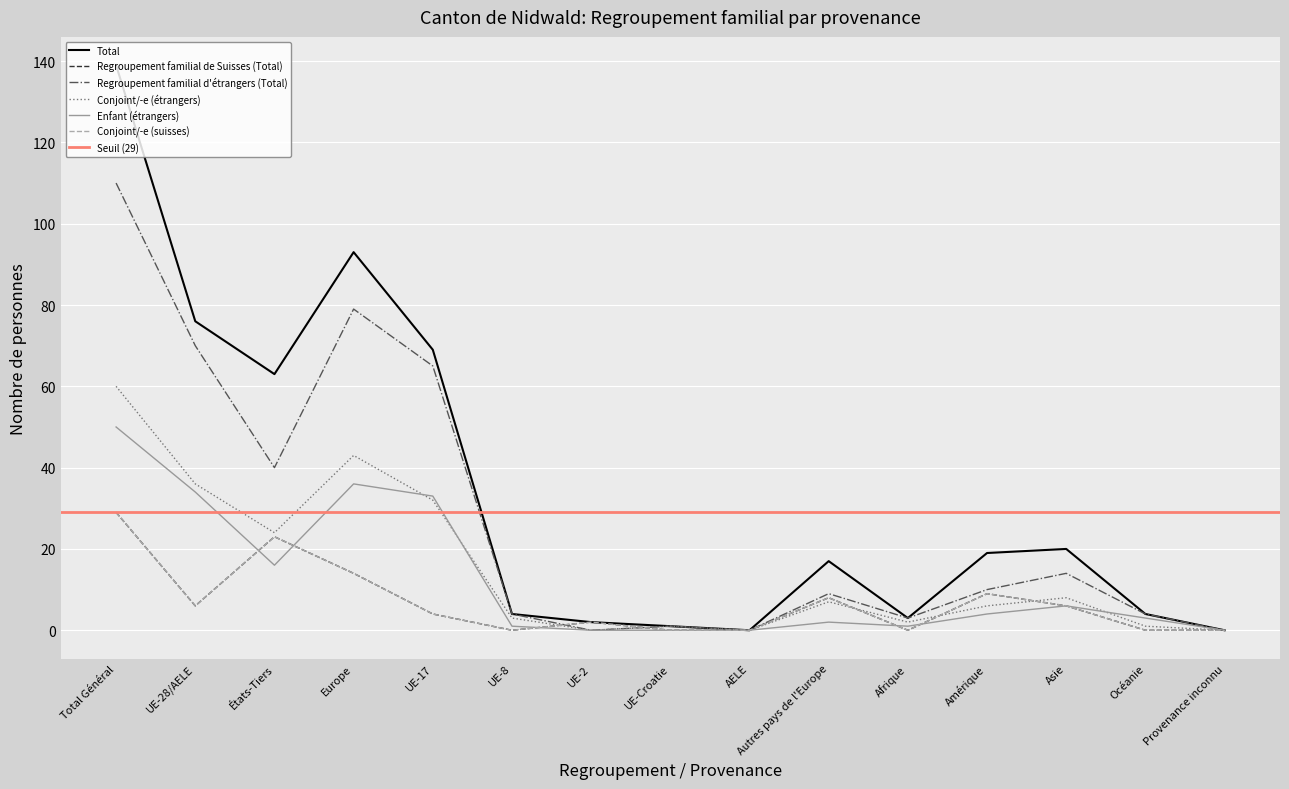

What is the difference between the second highest and second lowest values in the Regroupement familial d'étrangers (Total) series?

79